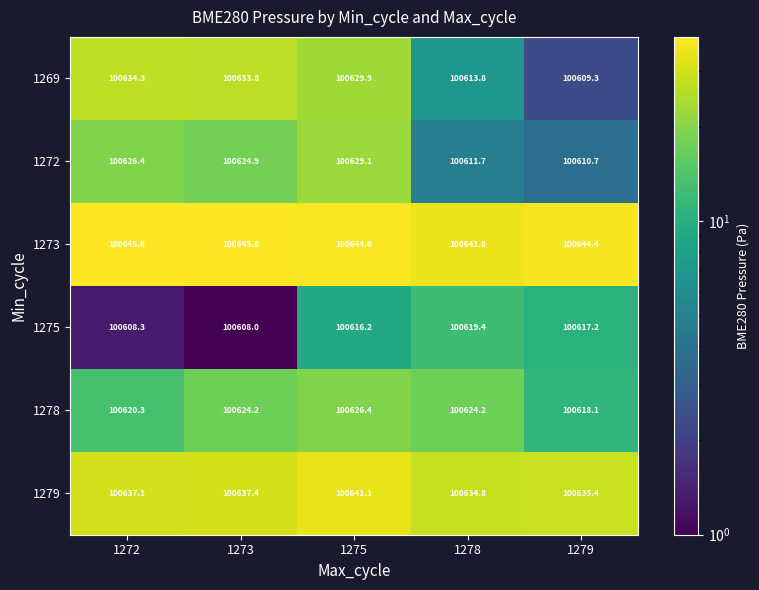

What value does the 1272 series have at 1278?

100611.7